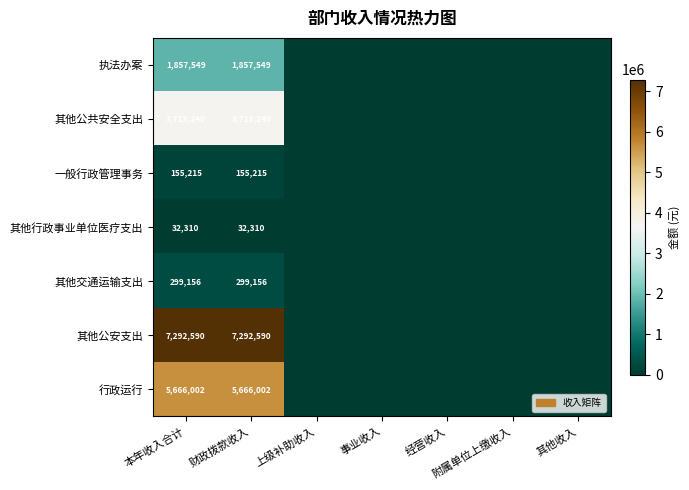

Rank the series at 财政拨款收入 from highest to lowest value.

其他公安支出, 行政运行, 其他公共安全支出, 执法办案, 其他交通运输支出, 一般行政管理事务, 其他行政事业单位医疗支出